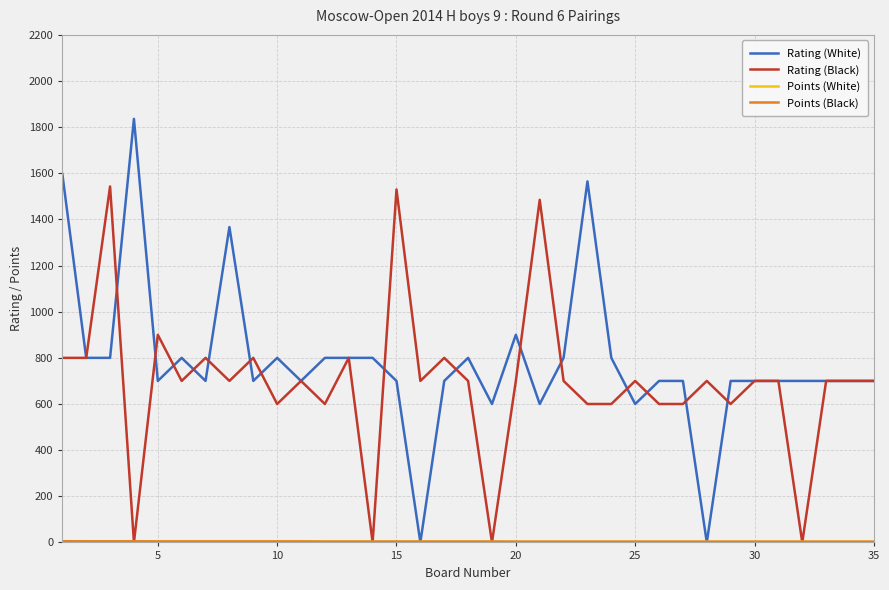

Which series has the largest total across all categories?

Rating (White)